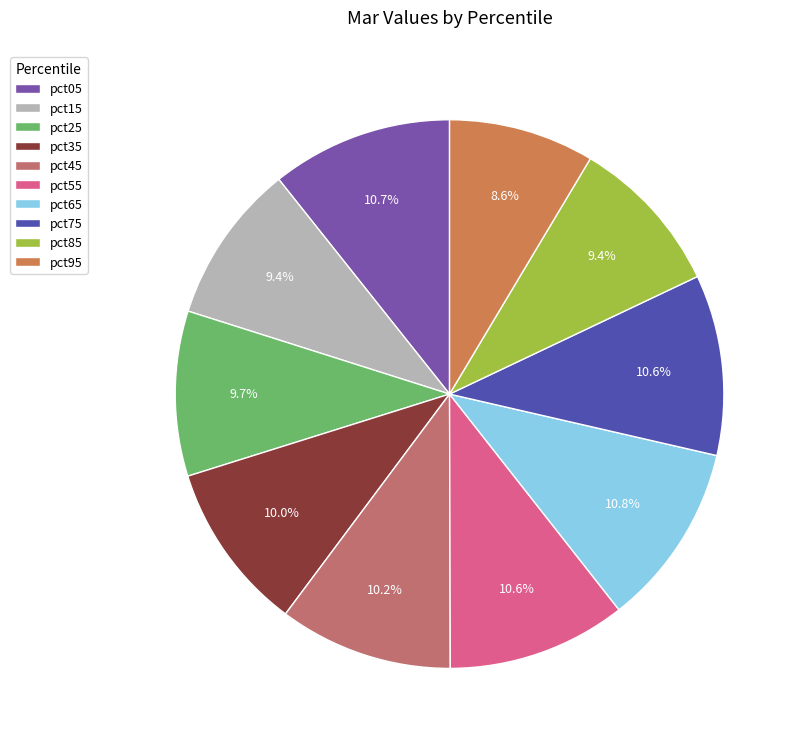

Combined, what portion of the pie is pct05 and pct25?

20.4%